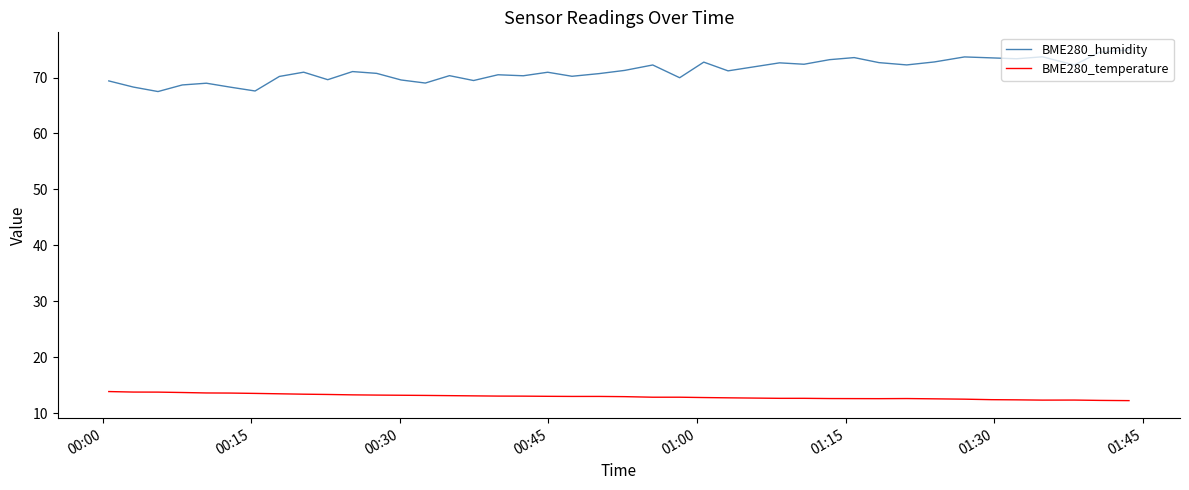

Count the number of categories in the chart.

40